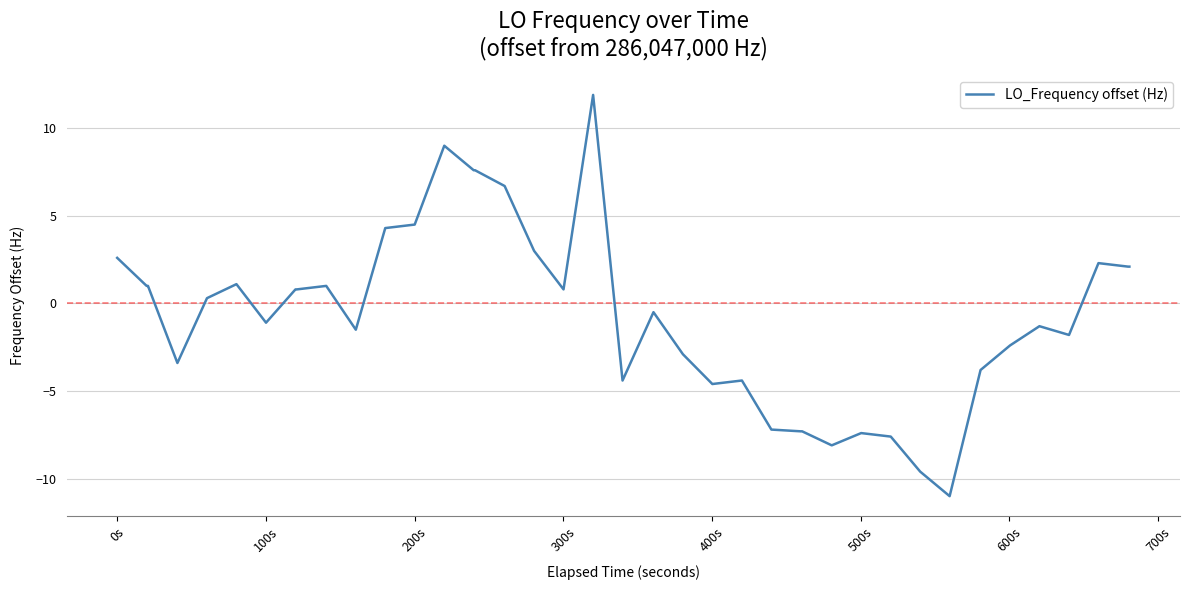

What is the difference between the maximum and minimum values?

22.9